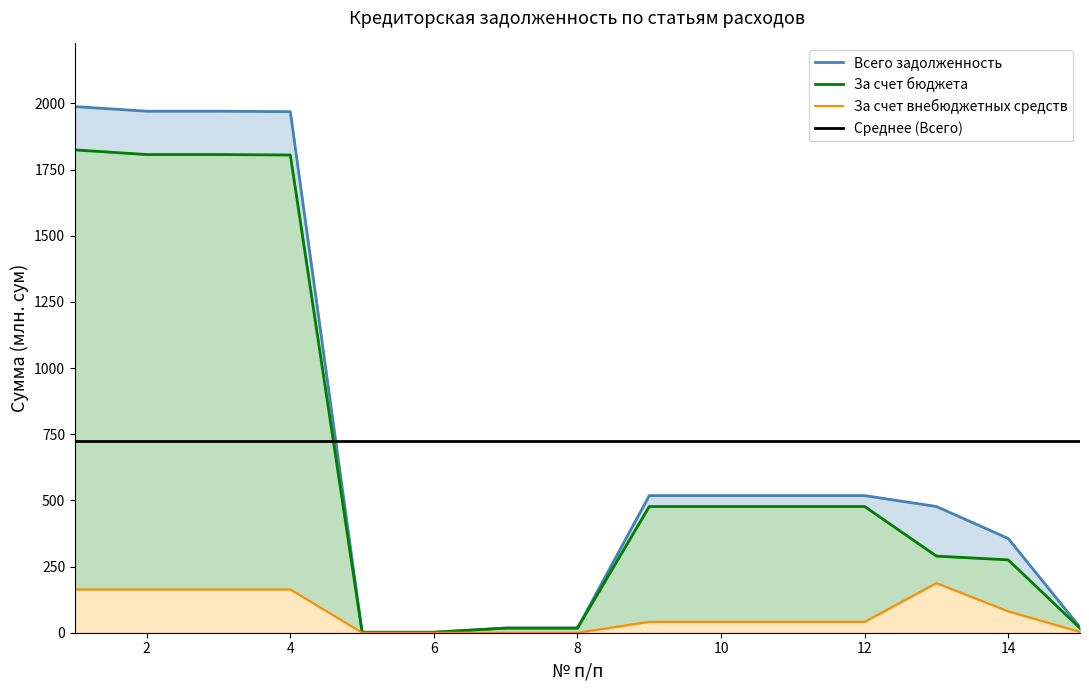

Which series has the largest total across all categories?

Всего задолженность